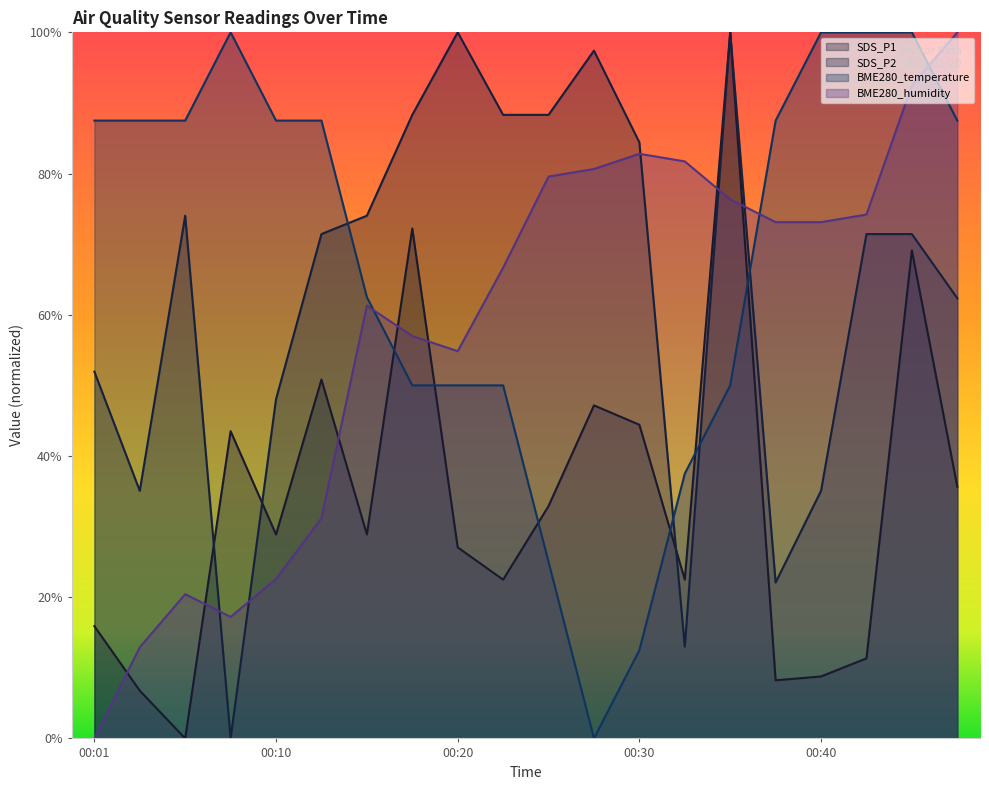

In BME280_temperature, how many points are higher than both neighbors (excluding endpoints)?

1